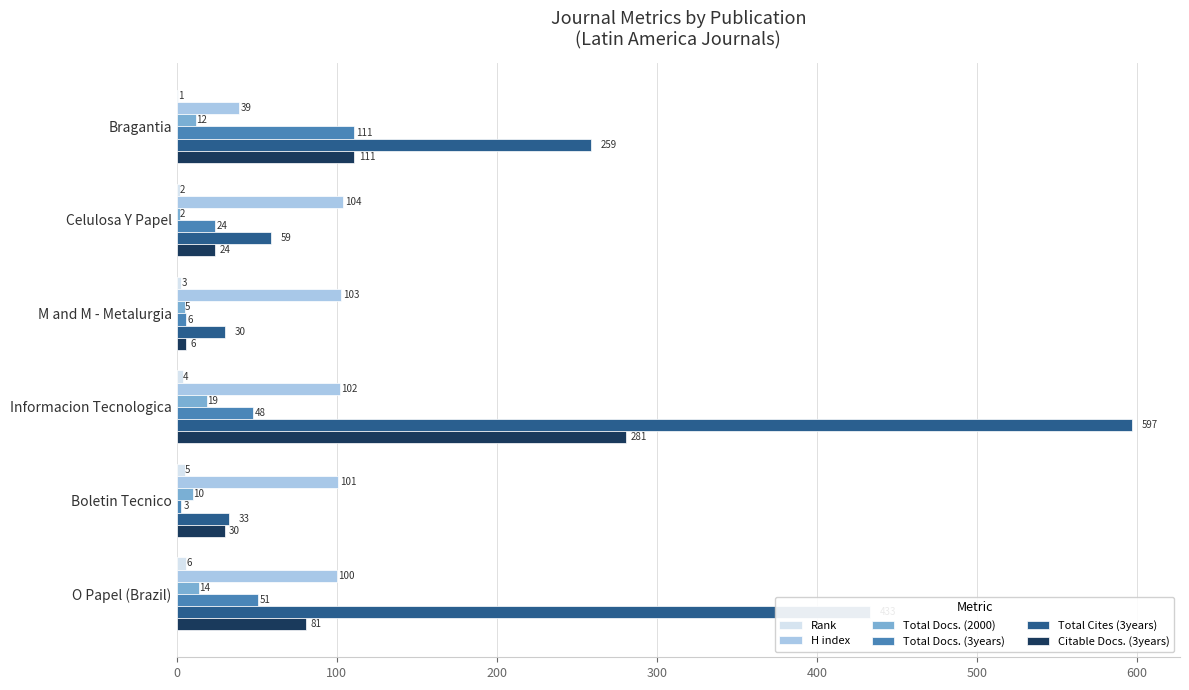

Which category has the highest value in the Total Docs. (2000) series?

Informacion Tecnologica